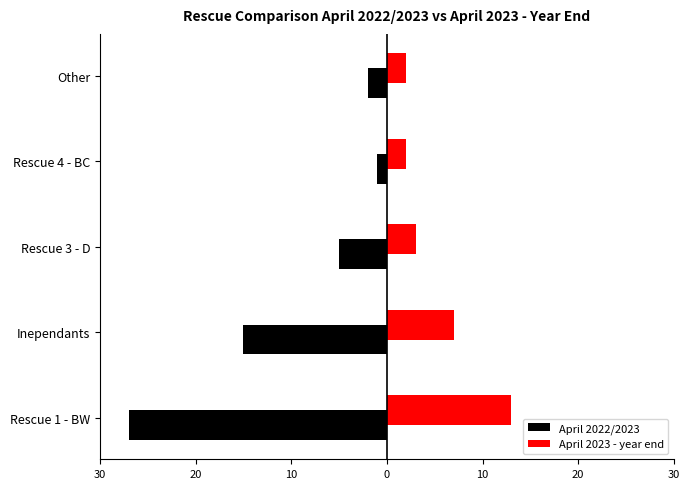

What are all the series names shown in the legend?

April 2022/2023, April 2023 - year end